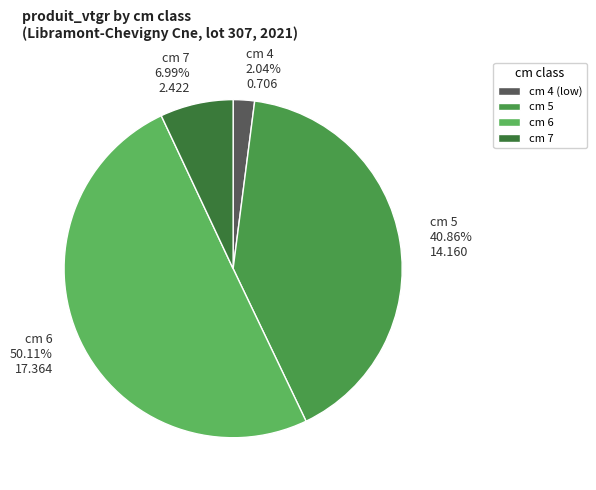

Which slice represents more than half of the pie?

cm 6